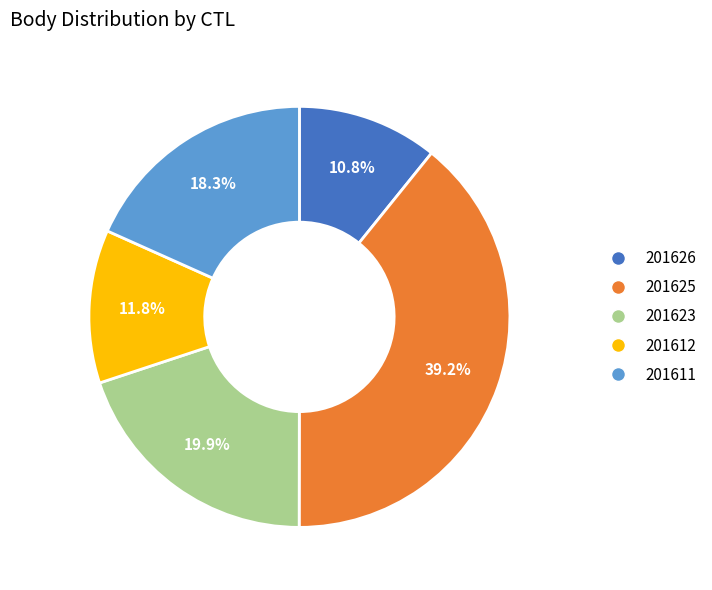

Does 201611 account for over 50% of the chart?

No